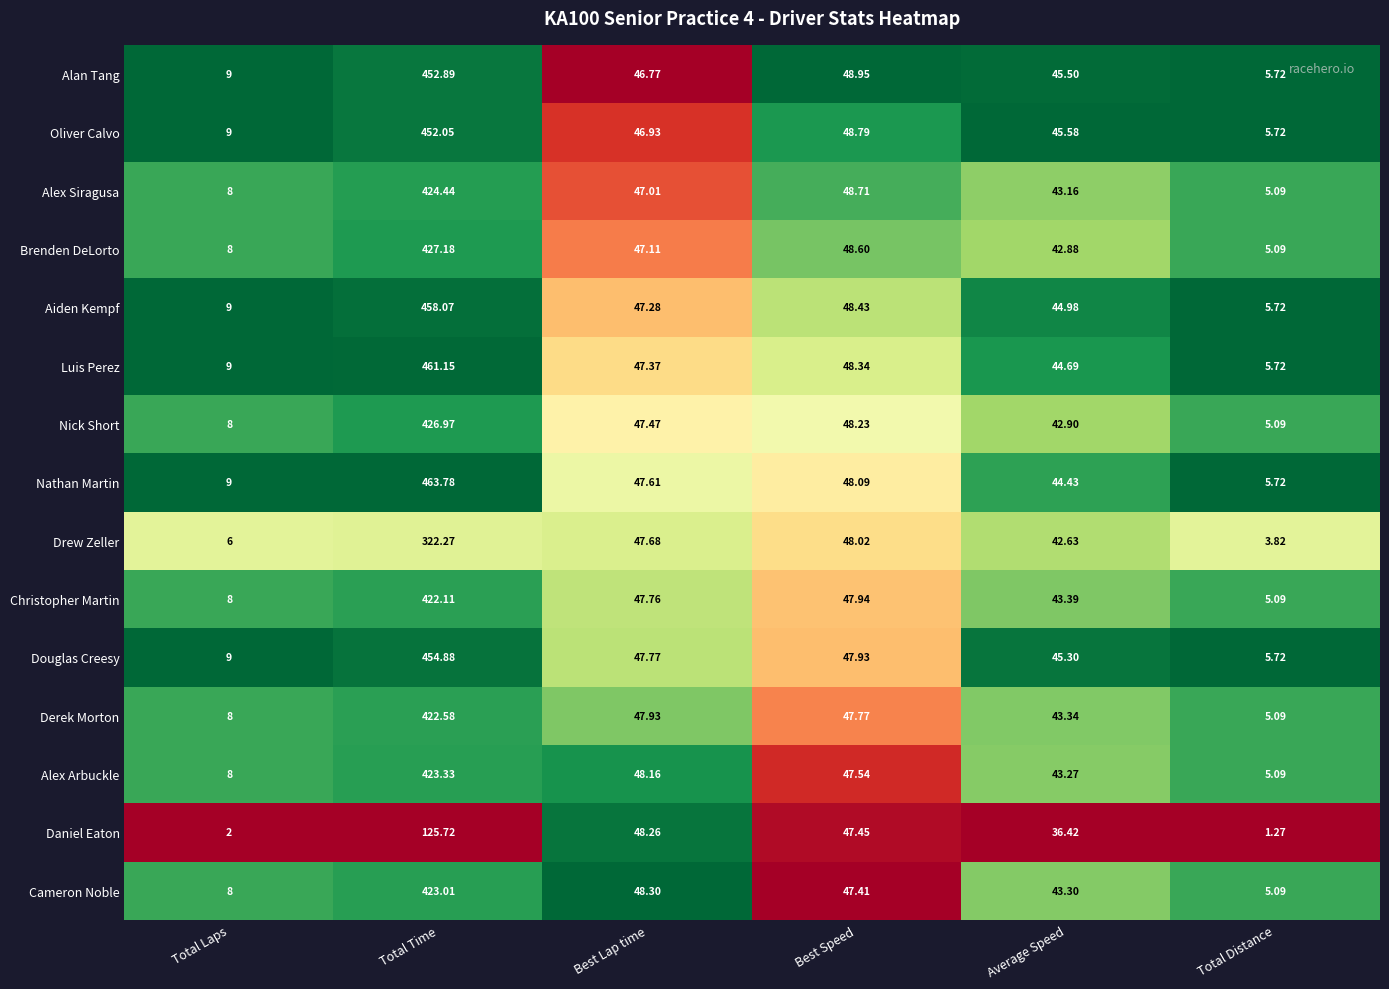

Between Total Laps and Best Speed, which series saw the biggest shift?

Daniel Eaton